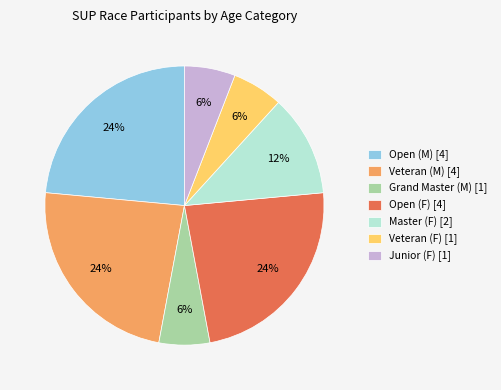

What is the ratio of the value at Open (F) to the value at Veteran (M)?

1.0